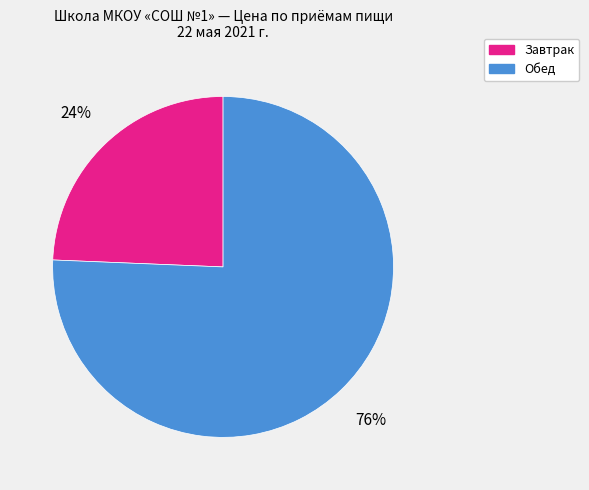

Does any single category account for the majority?

Yes